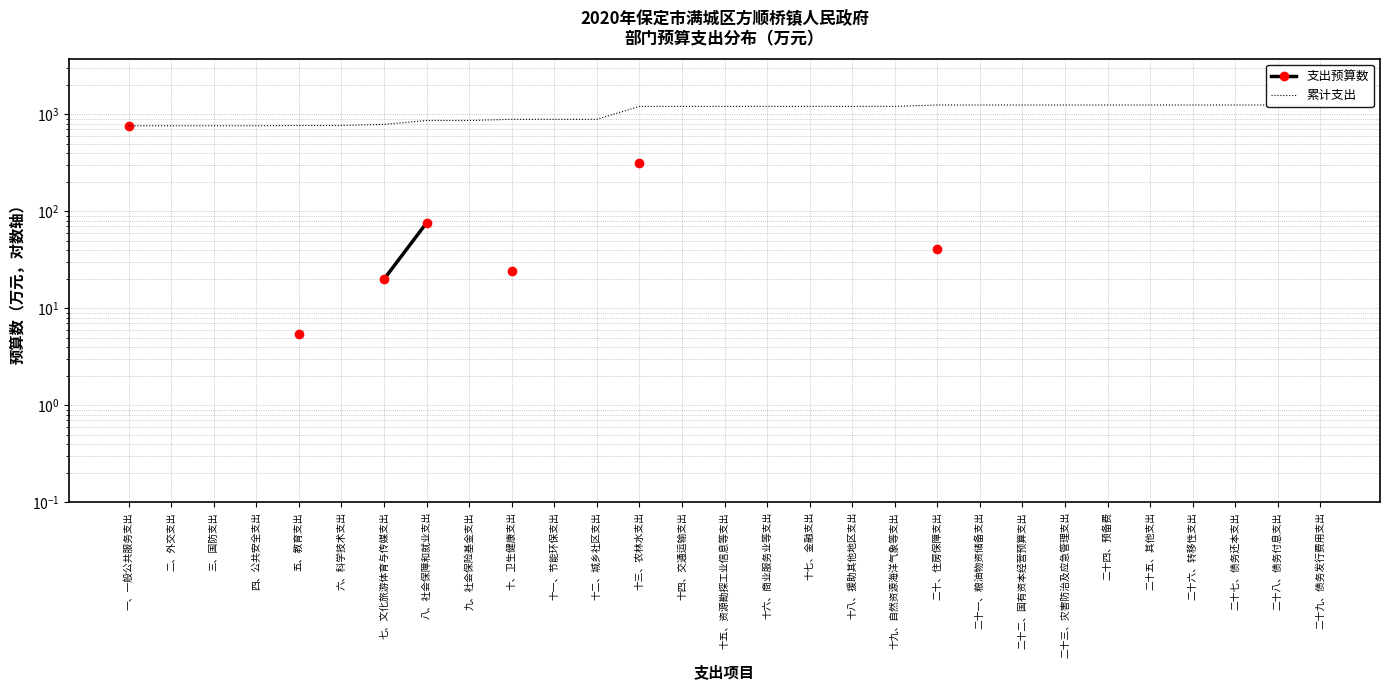

What is the approximate value of 支出预算数 at 七、文化旅游体育与传媒支出?

20.0